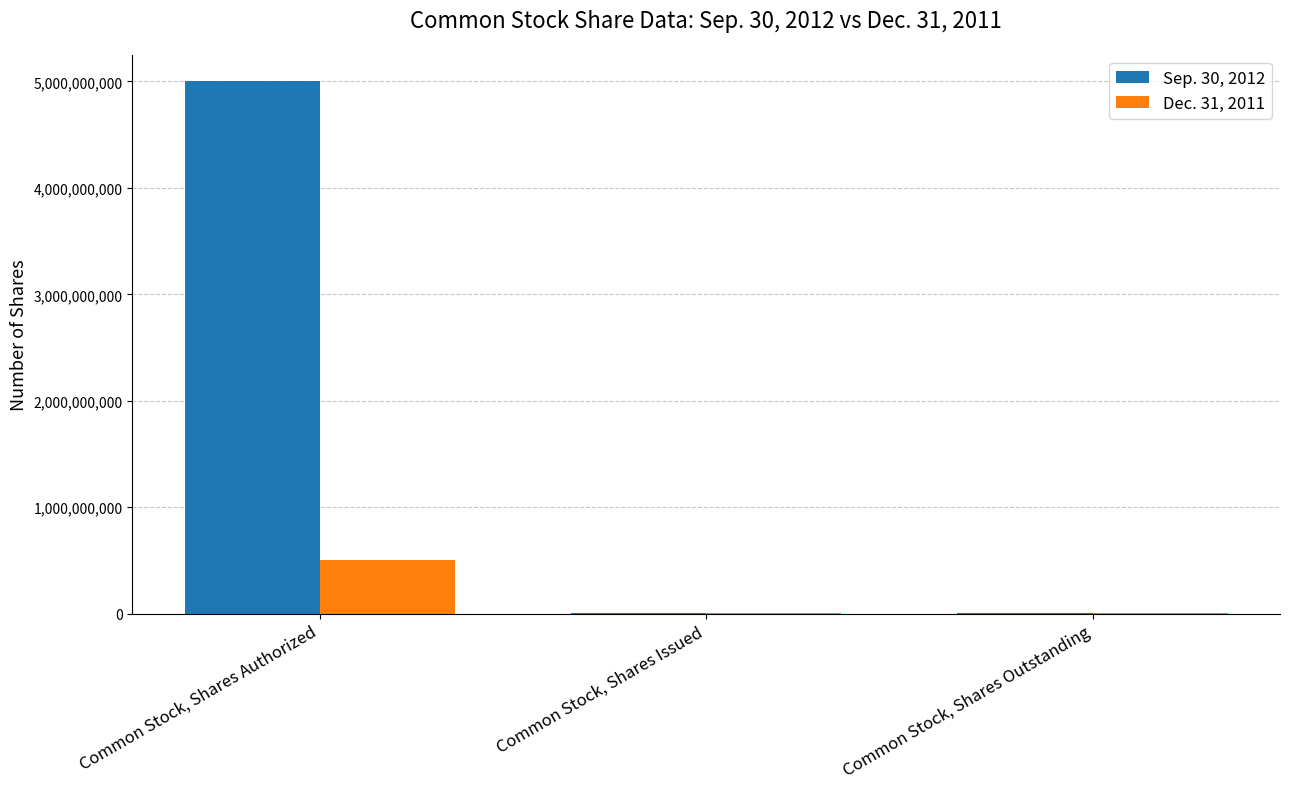

Which category has the highest value across all series?

Common Stock, Shares Authorized